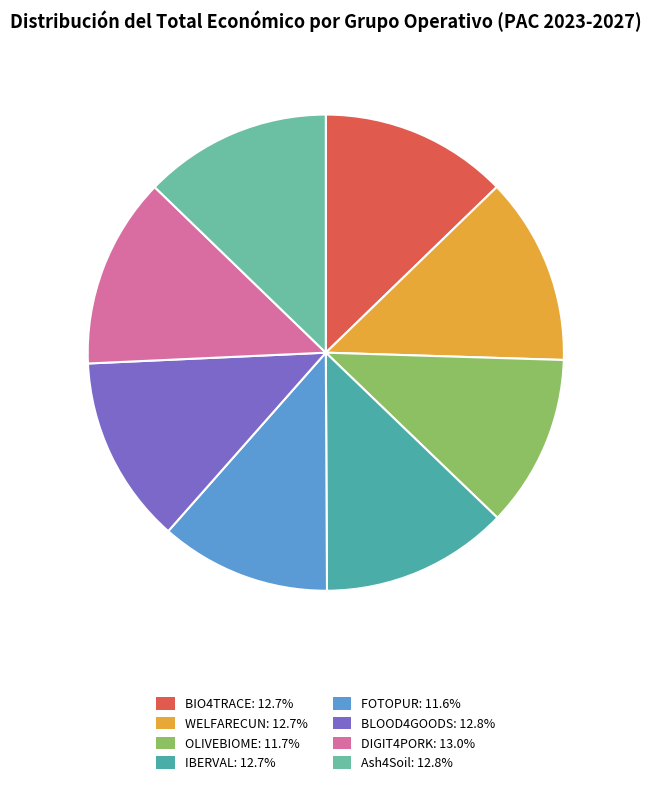

Rank the categories by value from highest to lowest.

DIGIT4PORK, Ash4Soil, BLOOD4GOODS, BIO4TRACE, WELFARECUN, IBERVAL, OLIVEBIOME, FOTOPUR